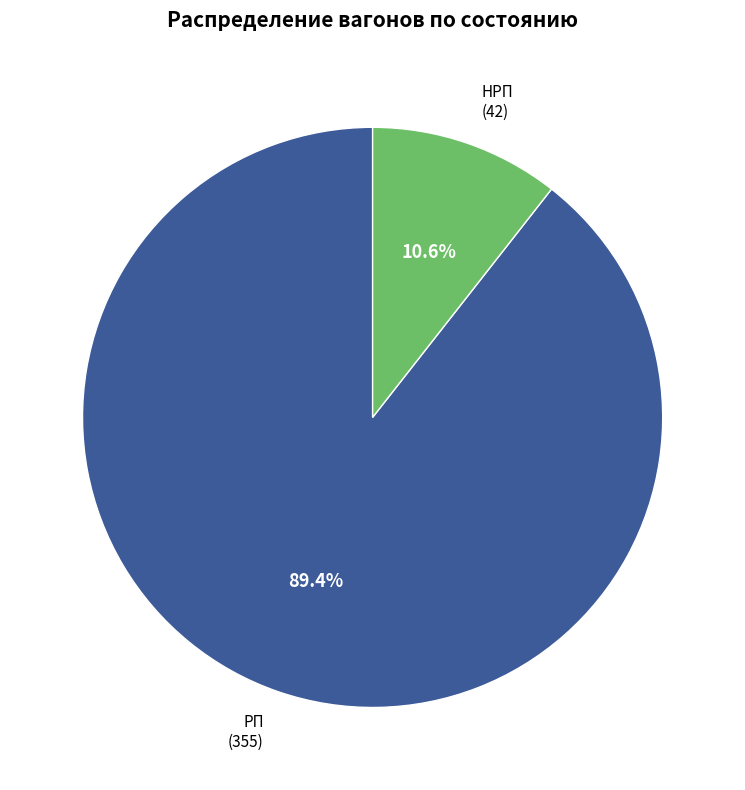

To the nearest percent, what is the difference between the PП and HPП slice percentages?

79%